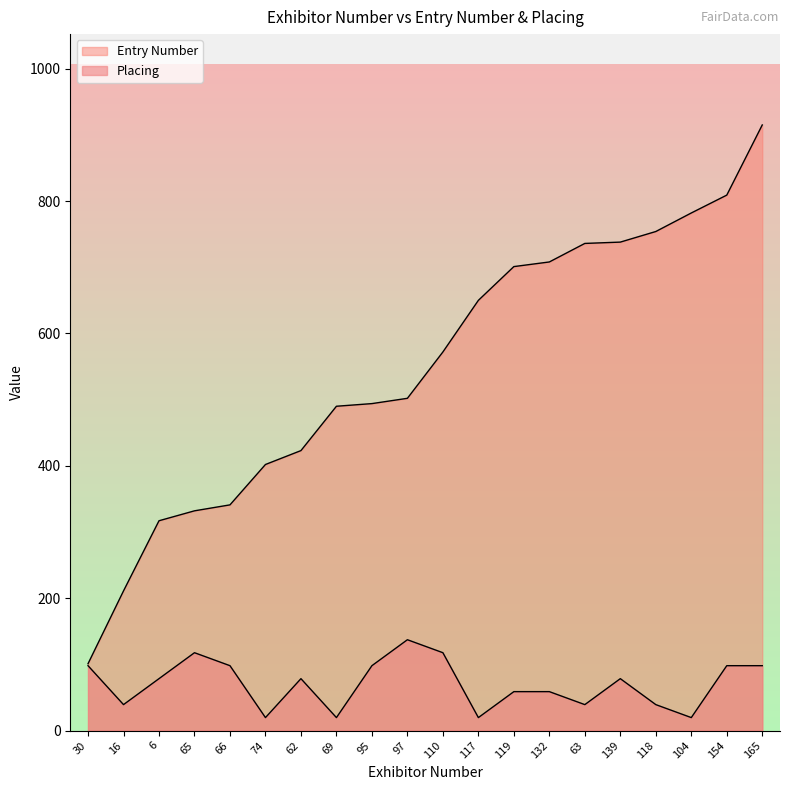

Does the chart have visible grid lines?

No